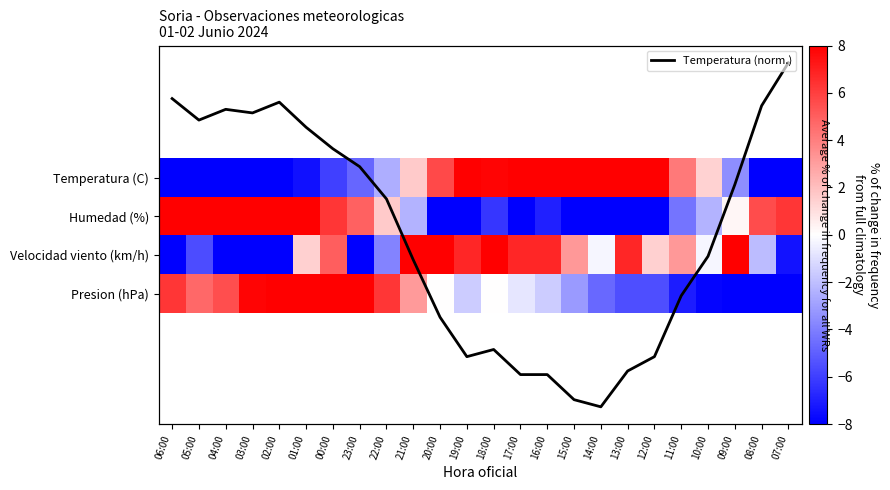

List the series in order of their peak value, highest first.

Presion (hPa), Humedad (%), Temperatura (C), Velocidad viento (km/h), Temperatura (norm.)